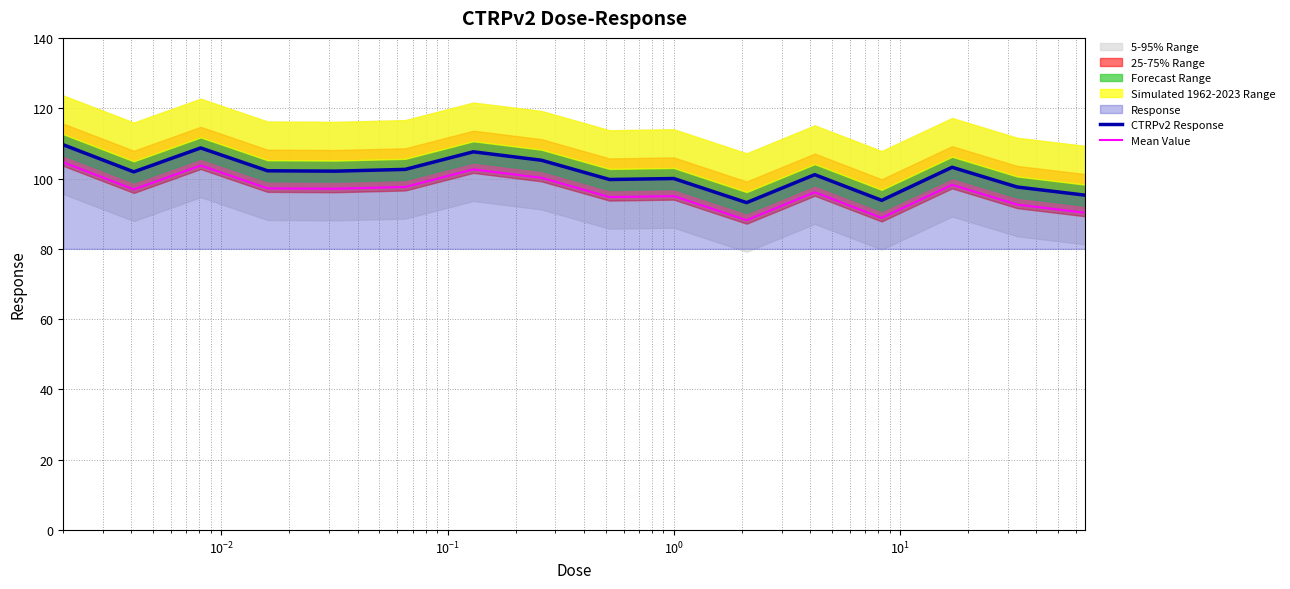

What is the lowest value of the Mean Value series?

88.2